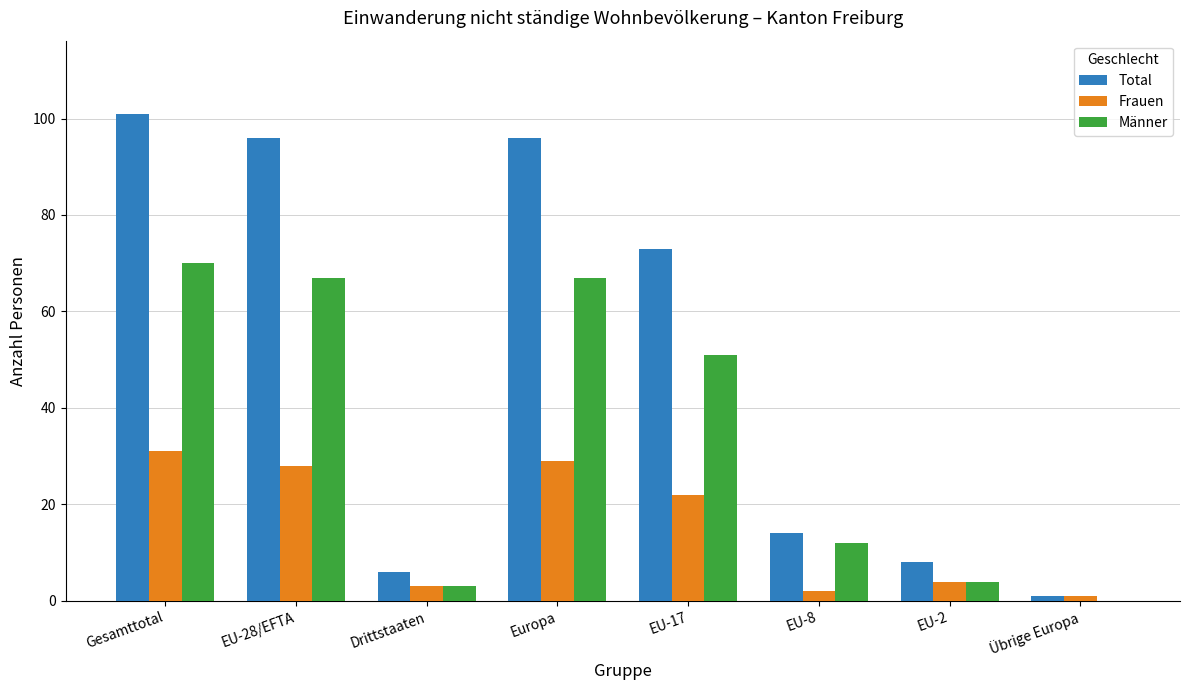

Between Gesamttotal and EU-28/EFTA, which series saw the biggest shift?

Total